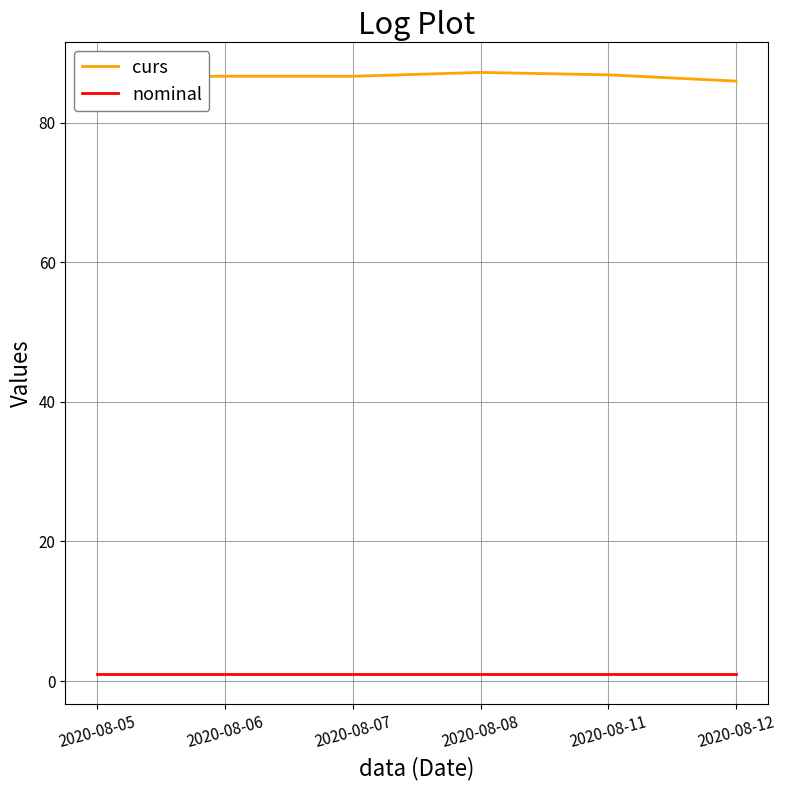

At how many categories does at least one series exceed 79?

6